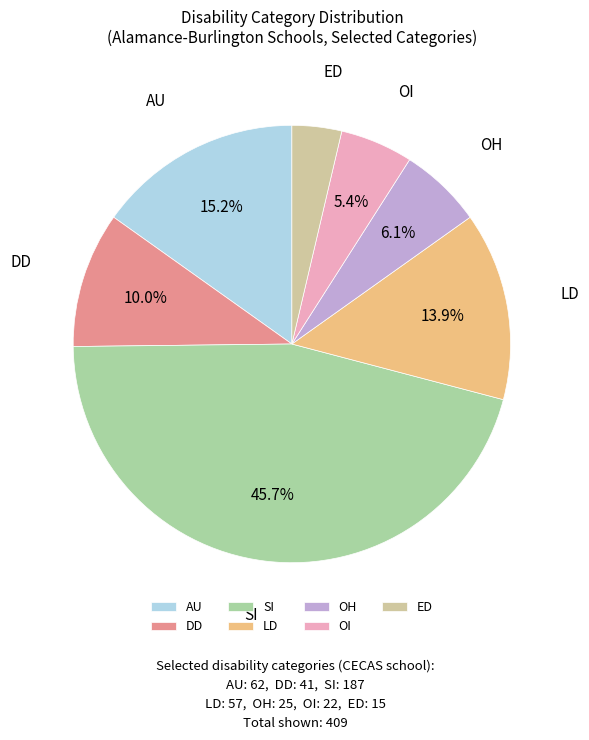

Between AU and OI, which is larger?

AU